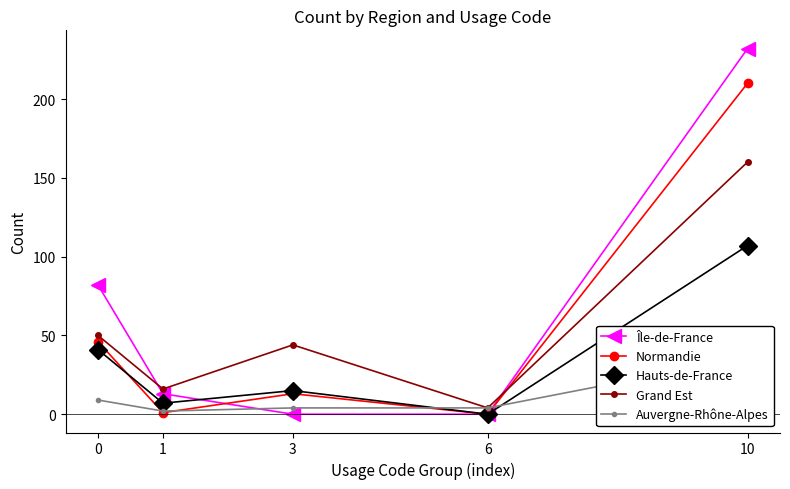

Is it true that Hauts-de-France equals 41 at 0?

True